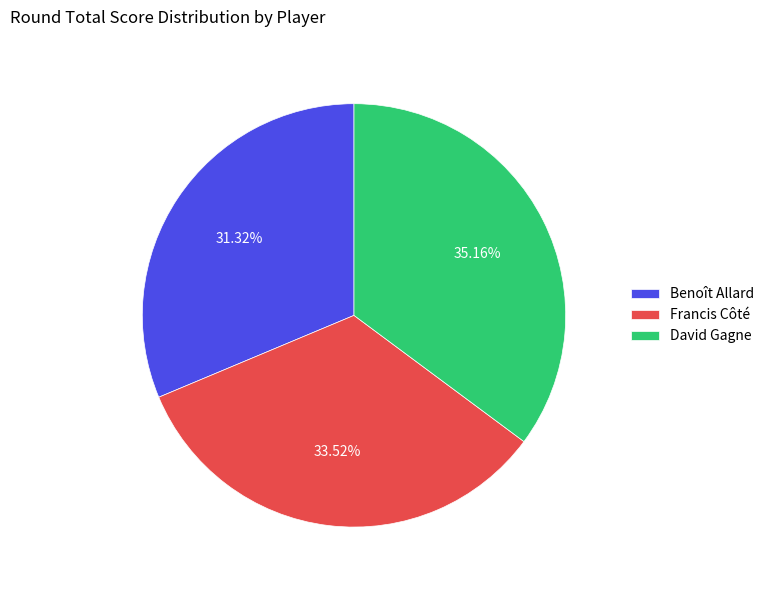

Rank the categories by value from highest to lowest.

David Gagne, Francis Côté, Benoît Allard